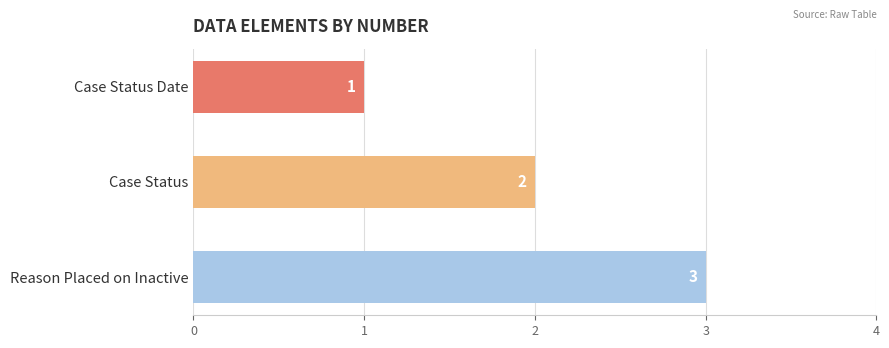

What is the sum of all values?

6